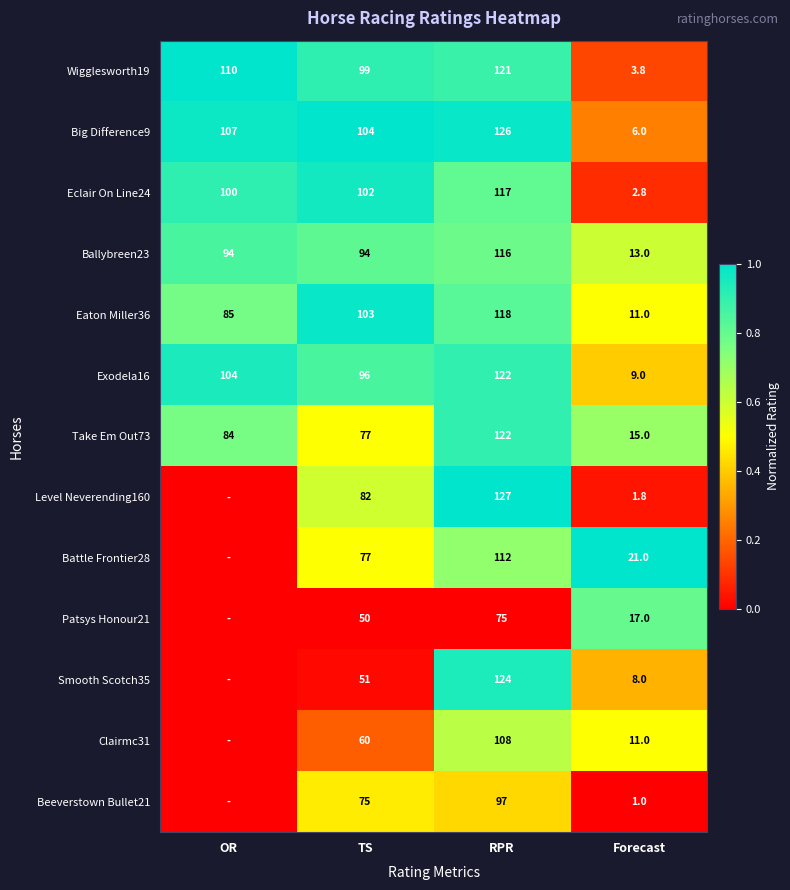

At which category does the chart reach its minimum across all series?

OR